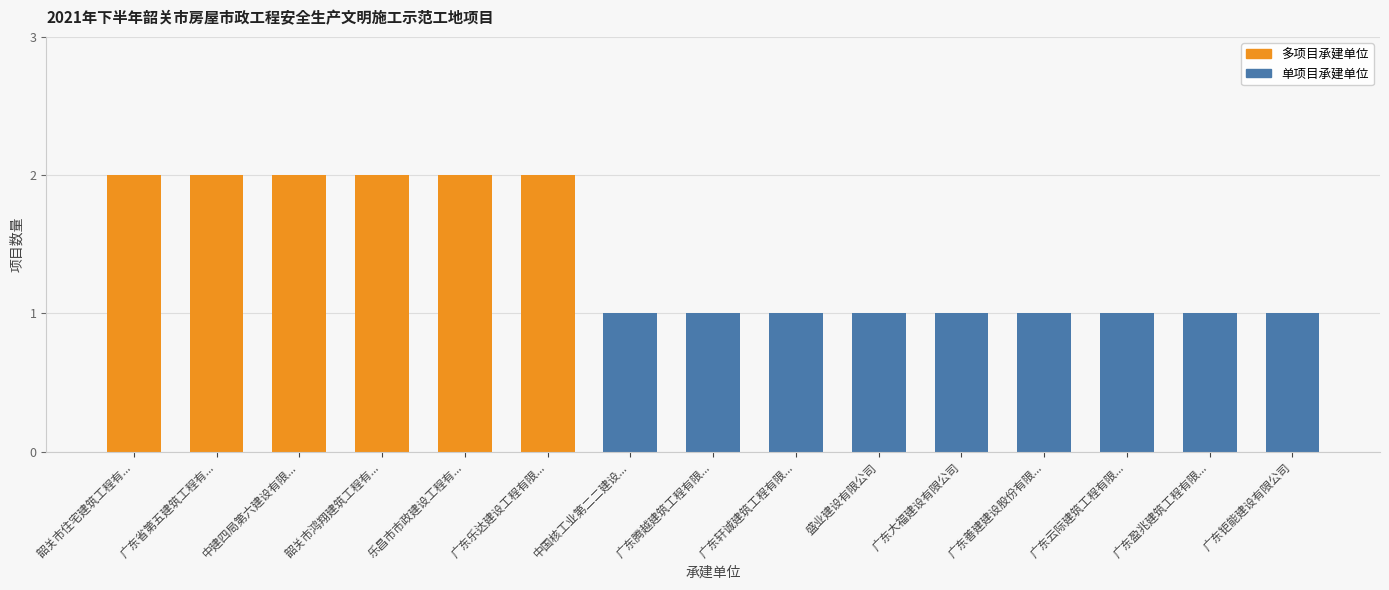

The value at 广东云际建筑工程有限... is 1. True or false?

True